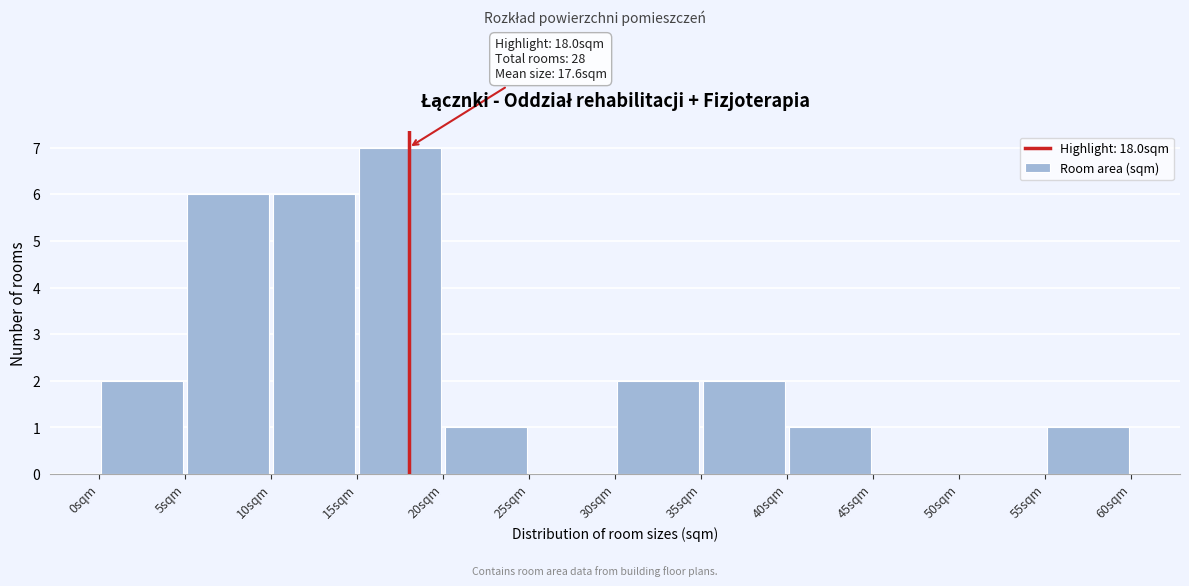

Over which range of the x-axis is the bar tallest?

15 to 20